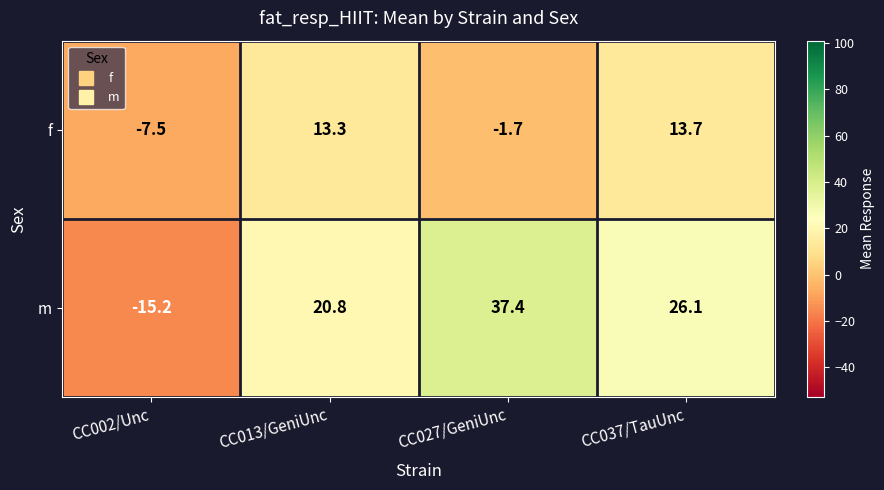

At CC027/GeniUnc, list the series in order from largest to smallest.

m, f